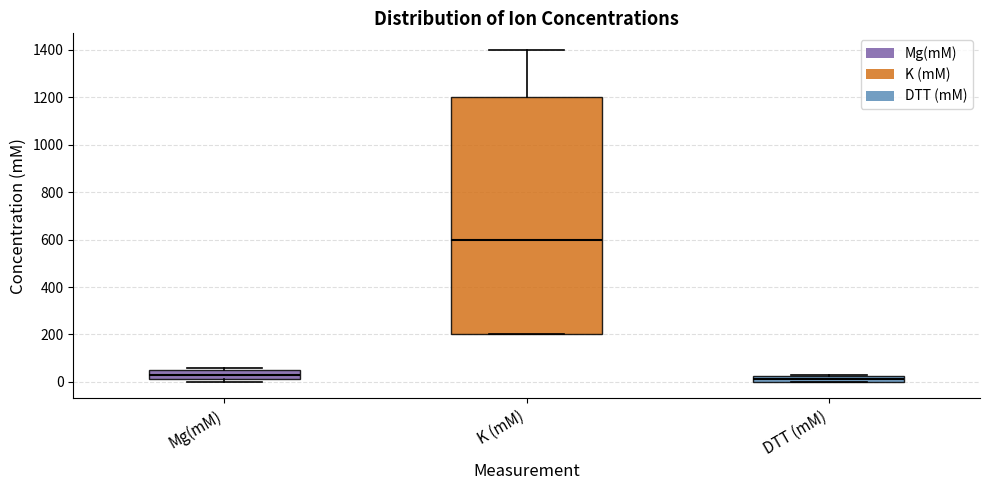

Which box has the lowest median line?

DTT (mM)